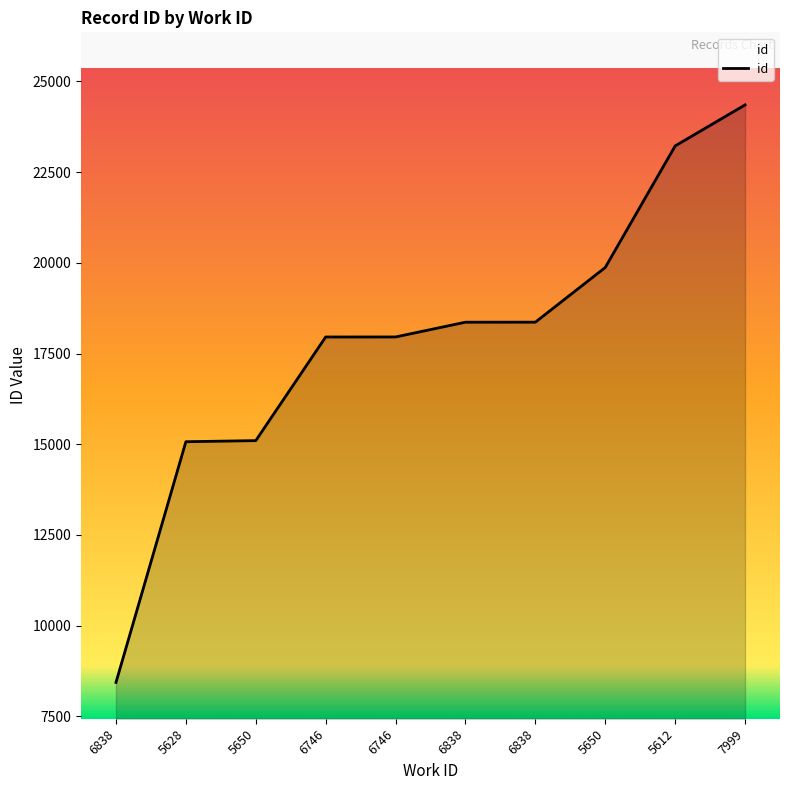

Is it true that the value at 5650 is 19873?

True